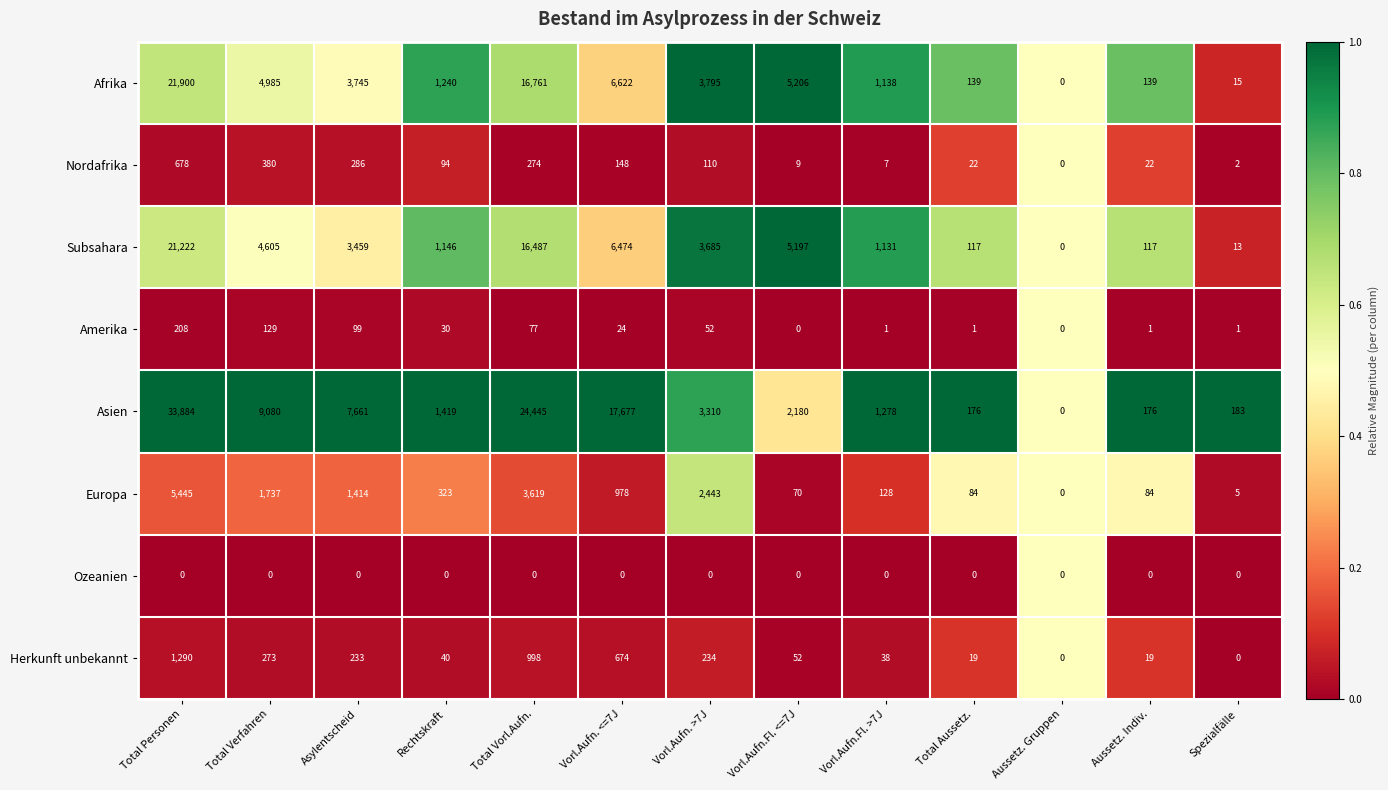

Which series has the largest total across all categories?

Asien